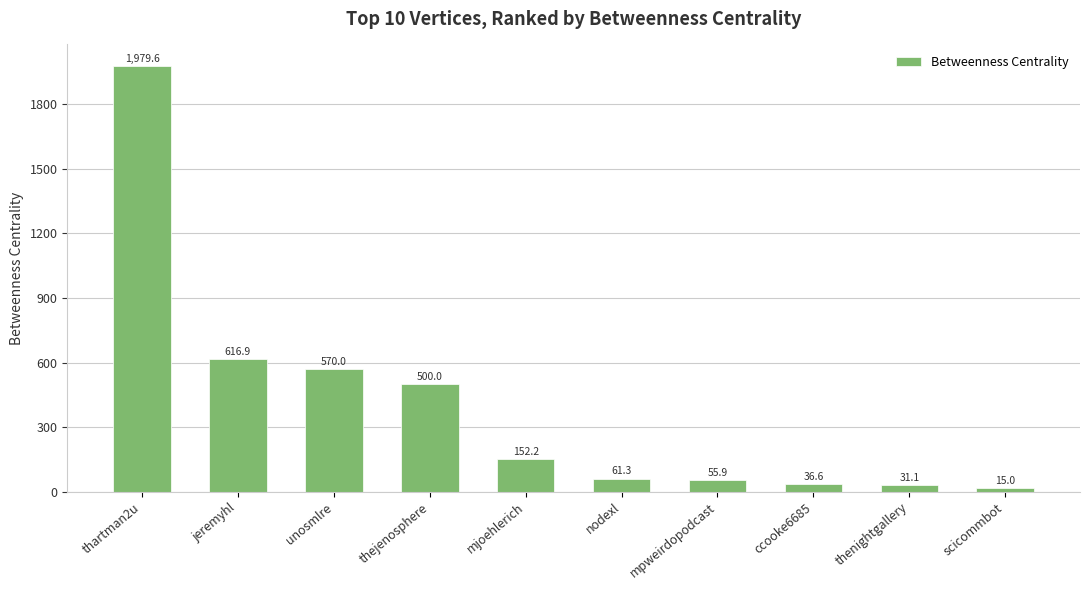

What is the change in value from thenightgallery to scicommbot?

-16.1